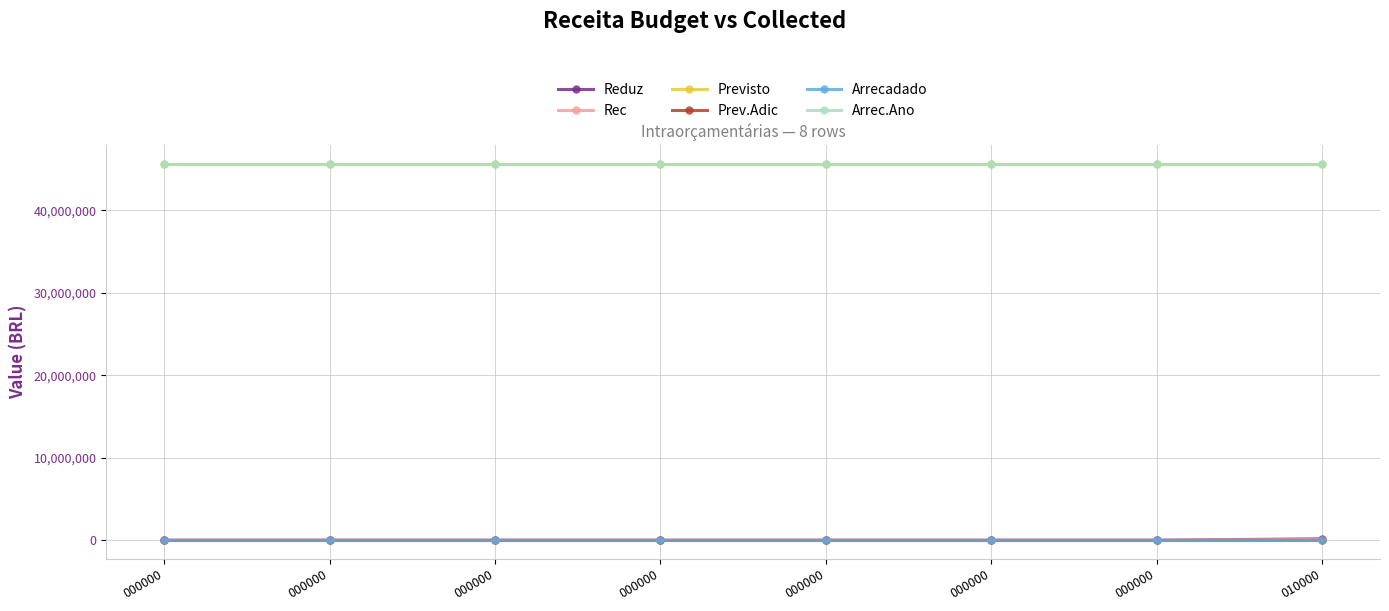

Is it true that Arrec.Ano equals 59978083 at 000000?

False